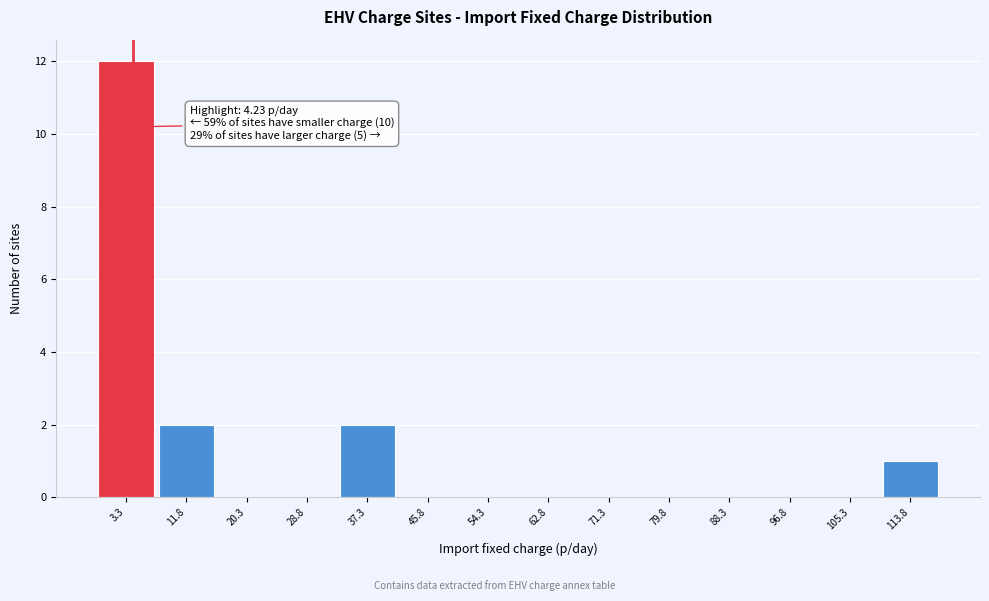

Which range on the x-axis has the tallest bar?

-1 to 8